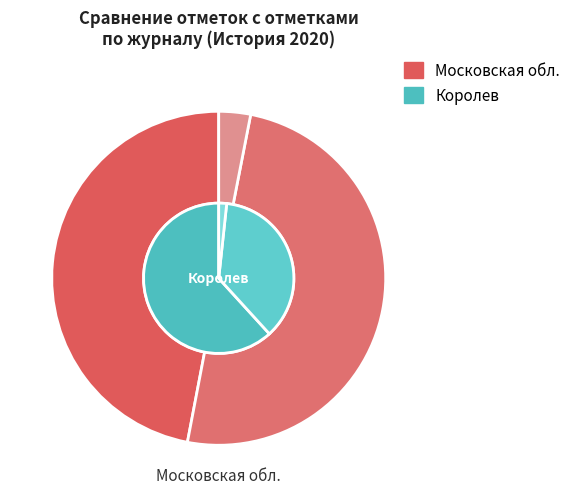

True or false: Повысили accounts for 1% of the total.

False